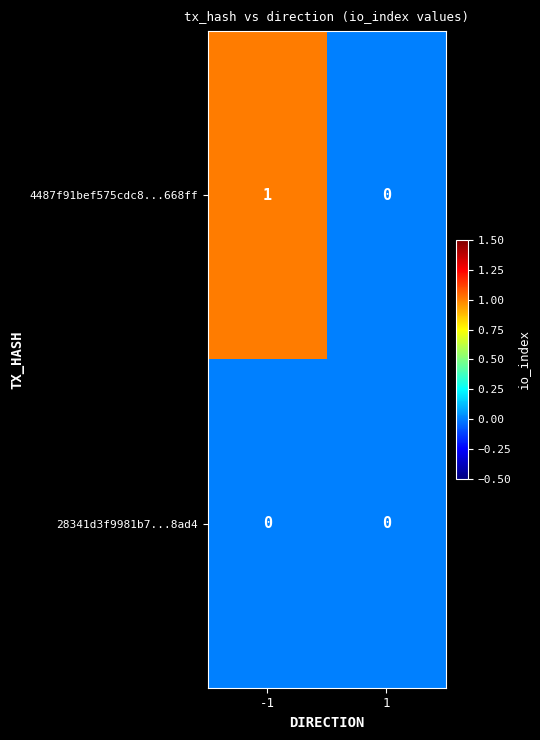

List the series in order of their overall mean, highest first.

4487f91bef575cdc8...668ff, 28341d3f9981b7...8ad4